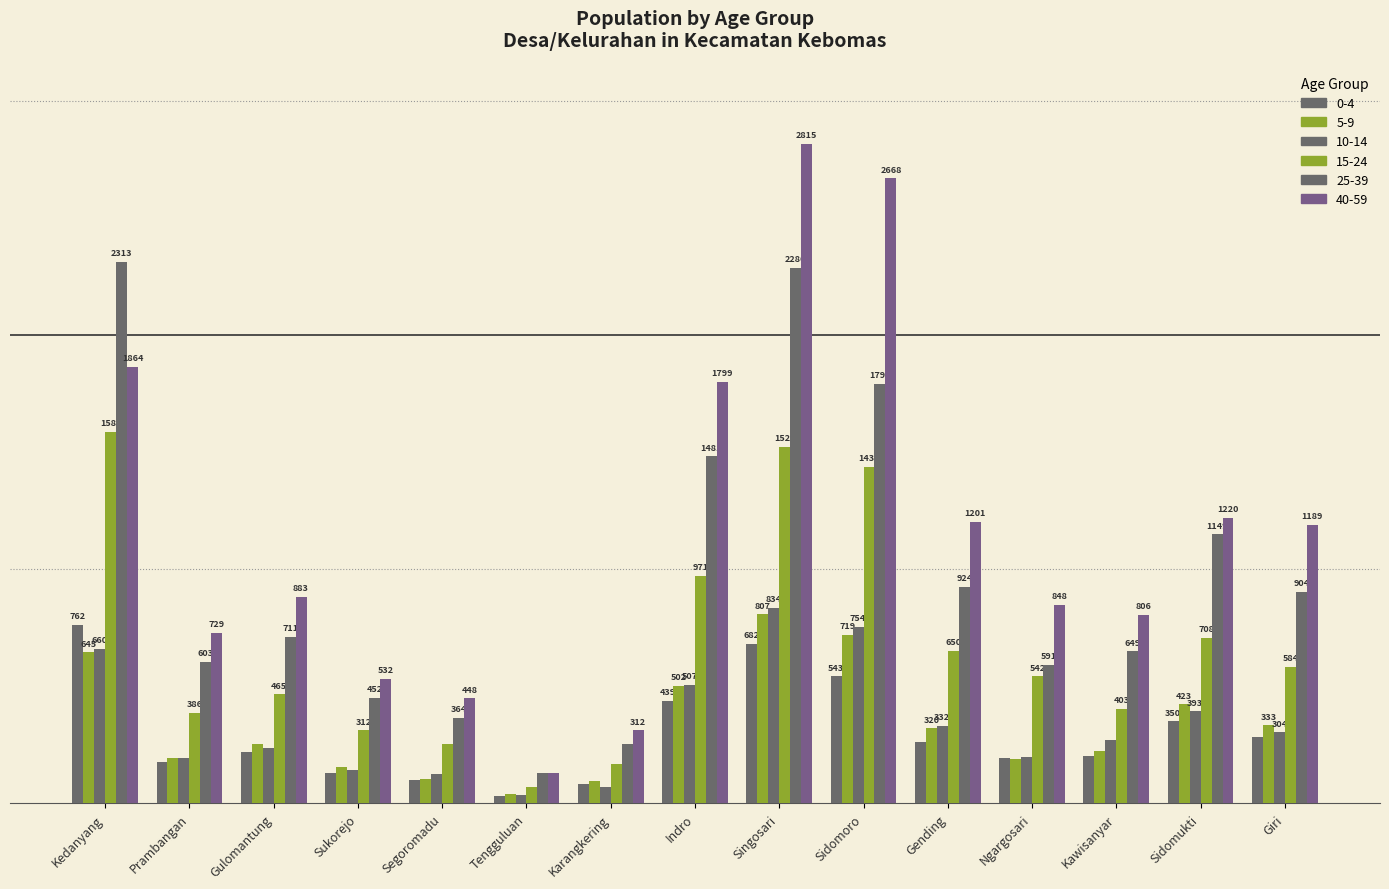

What is the total value across all series at Ngargosari?

2564